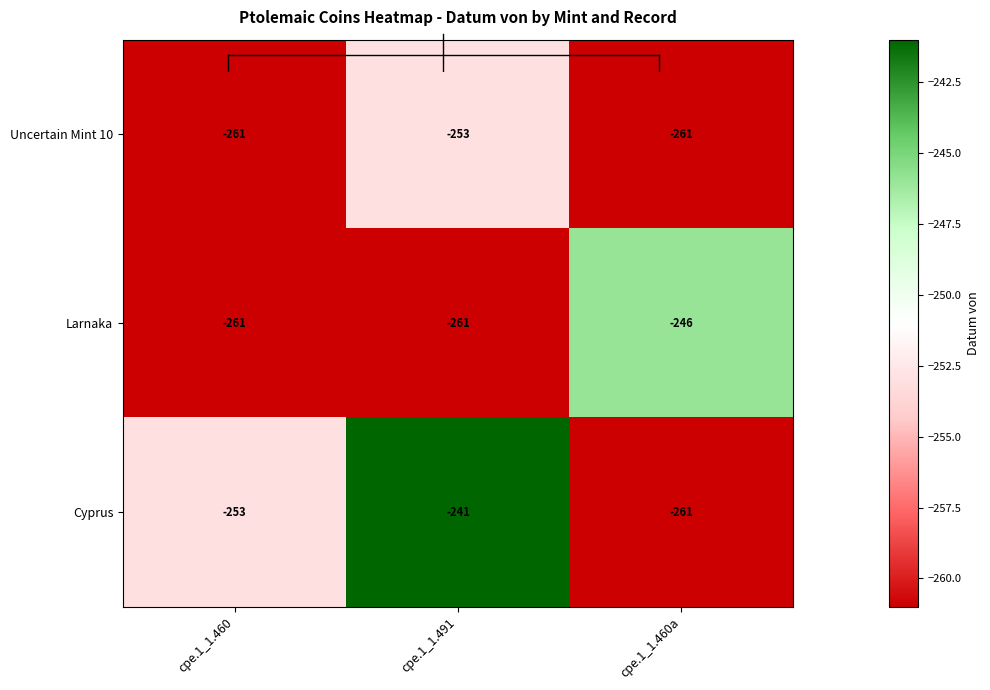

List the series in order of their peak value, highest first.

Cyprus, Larnaka, Uncertain Mint 10